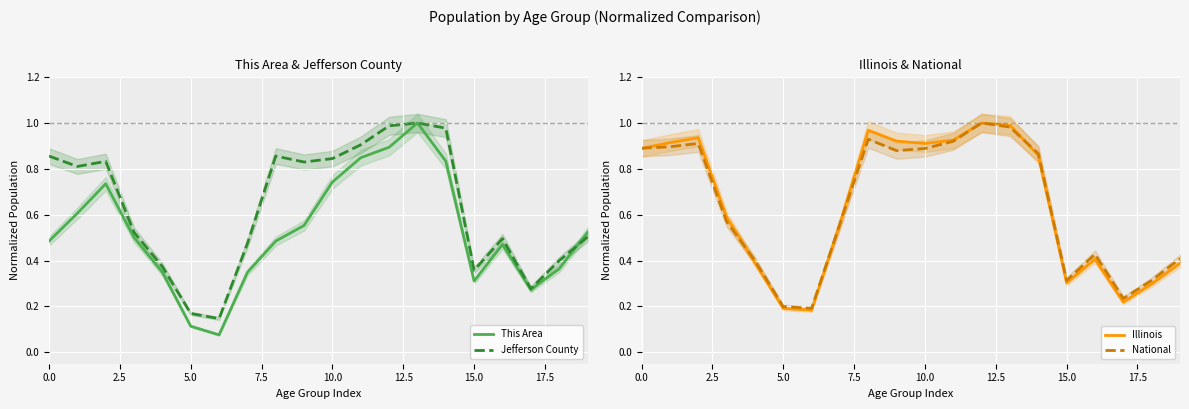

Is the value of This Area at 14 greater than the value of National at 17.5?

Yes